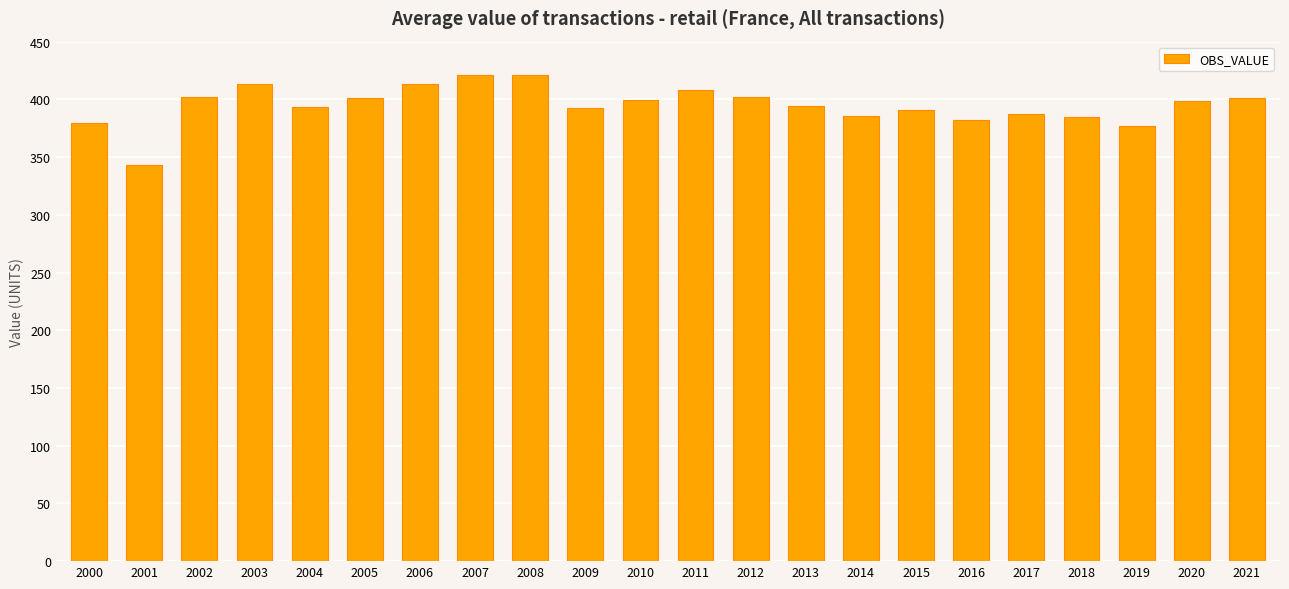

How many distinct data groups are displayed?

1